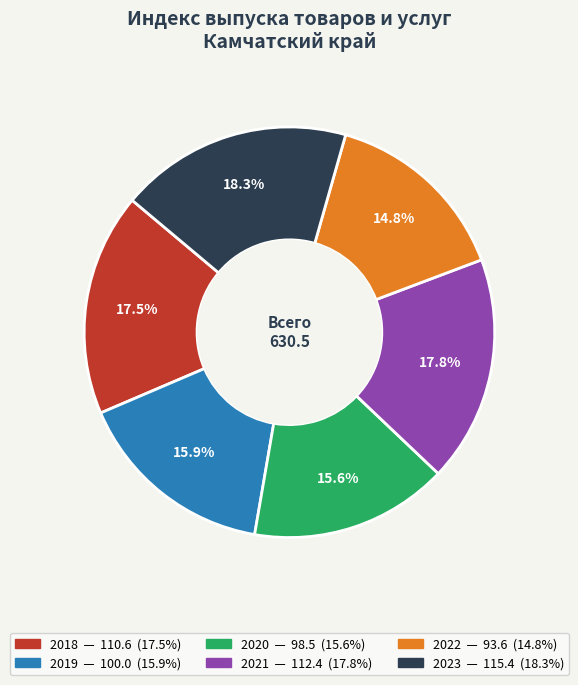

How many slices are in this pie chart?

6